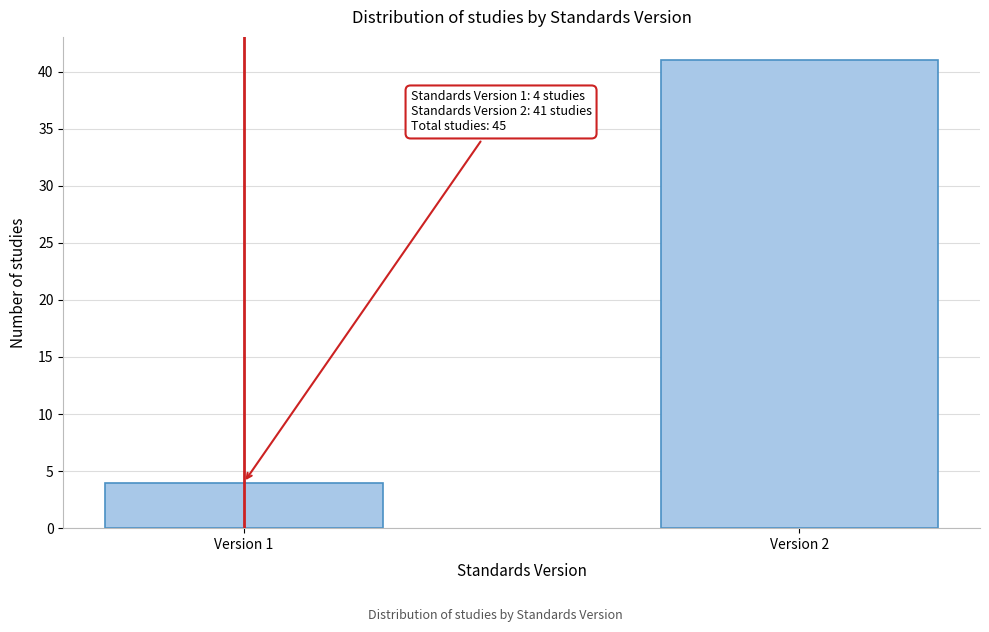

Reading left to right, transcribe all the data shown in this chart.

Version 1=4	Version 2=41